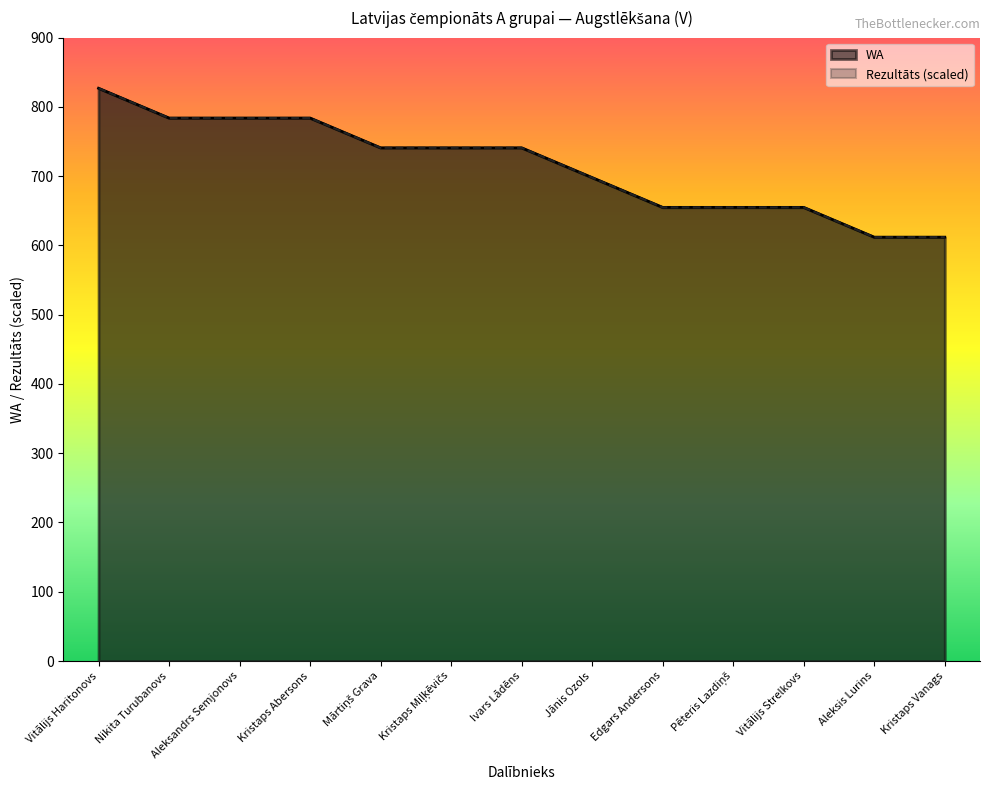

Which has a higher value, Edgars Andersons or Aleksandrs Semjonovs?

Aleksandrs Semjonovs